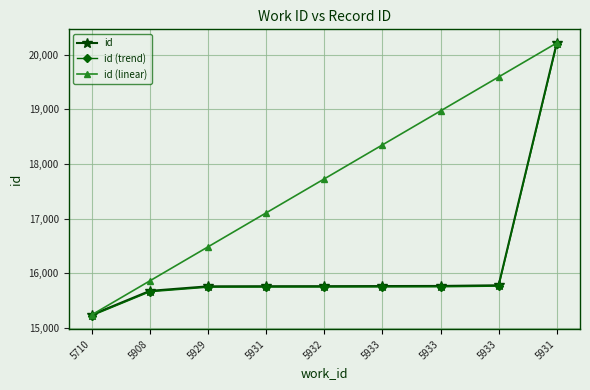

Which label corresponds to the smallest value in the chart?

5710